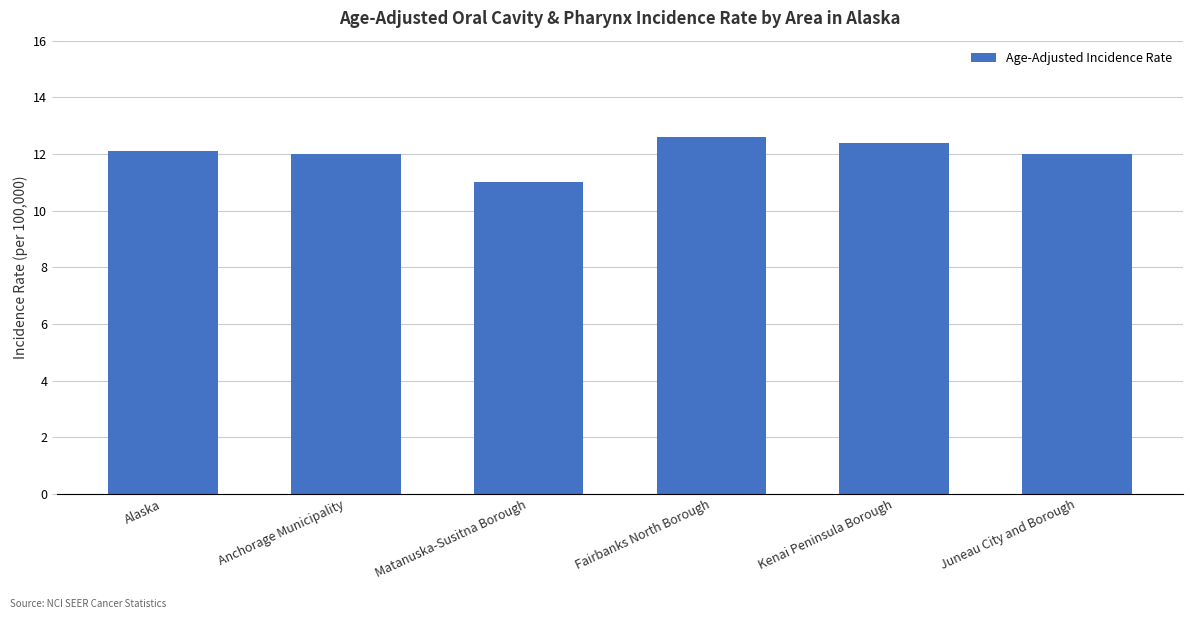

What is the change in value from Anchorage Municipality to Fairbanks North Borough?

+0.6